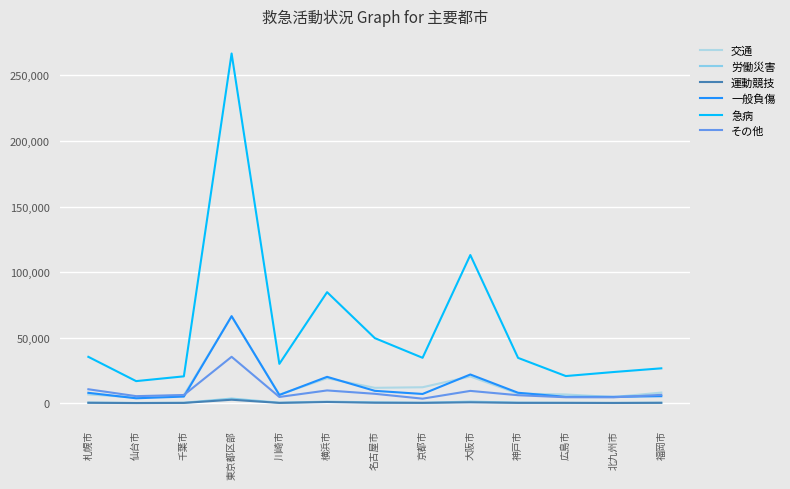

The 一般負傷 series shows 1351 at 仙台市. True or false?

False